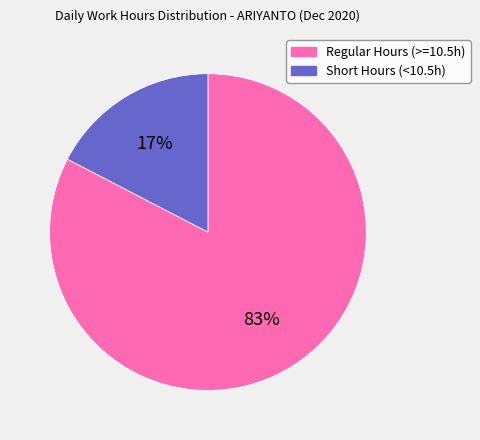

What is the smallest slice in the pie chart?

Short Hours (<10.5h)